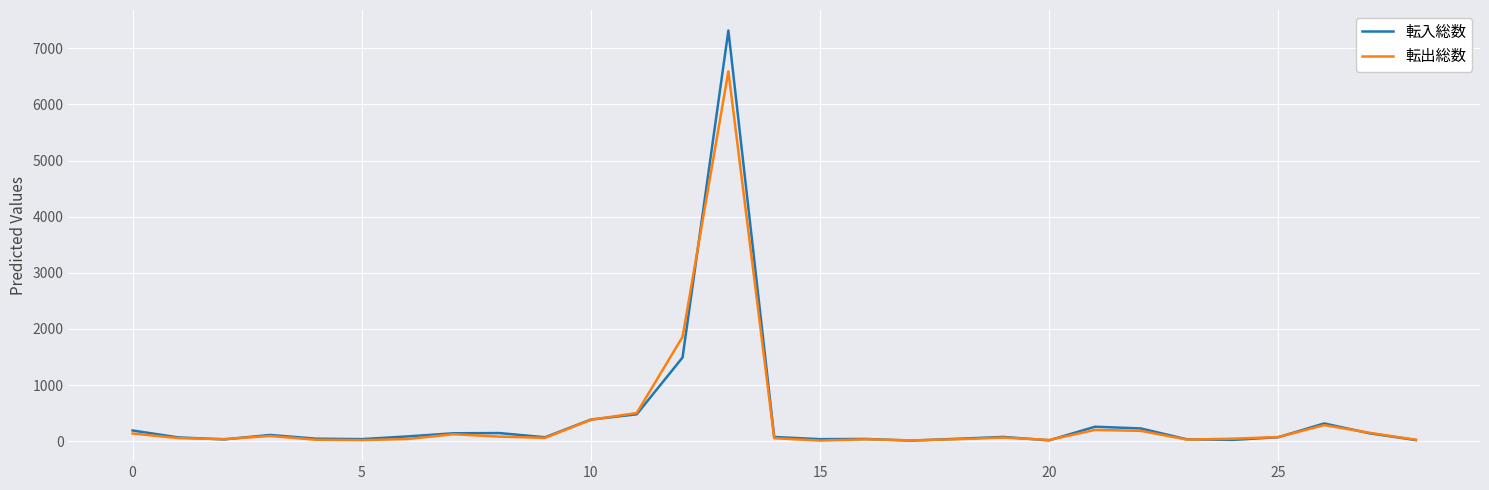

List the series in order of their peak value, highest first.

転入総数, 転出総数